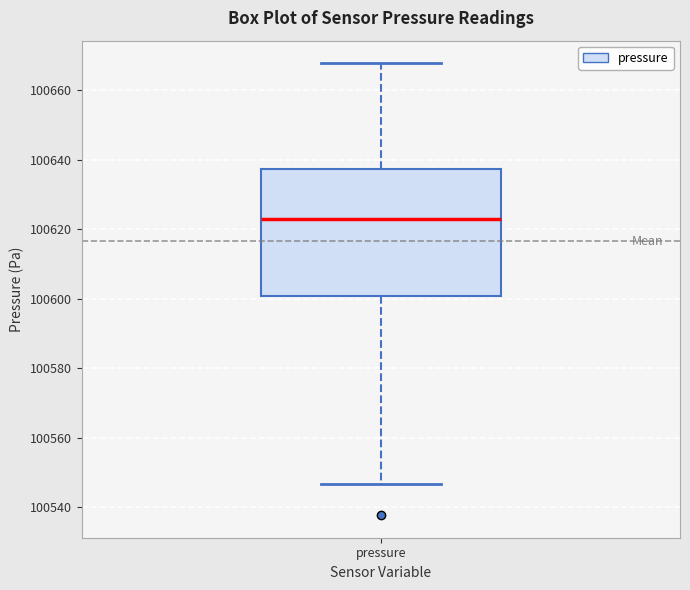

Transcribe this box plot: give where the median line is, the range the box spans, and where the two whiskers end, as read against the y-axis. The values are not printed on the chart, so give them approximately, as read against the axis.

median 100622, box 100600 to 100638, whiskers 100546 to 100668